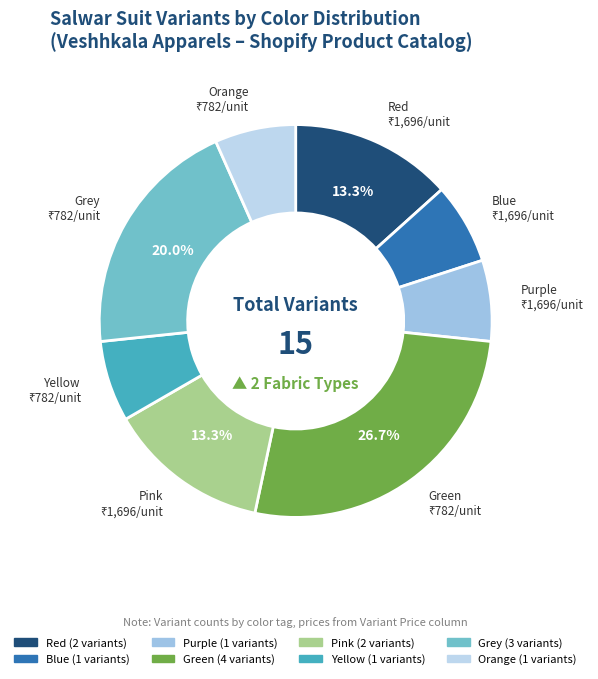

How many slices are in this pie chart?

8